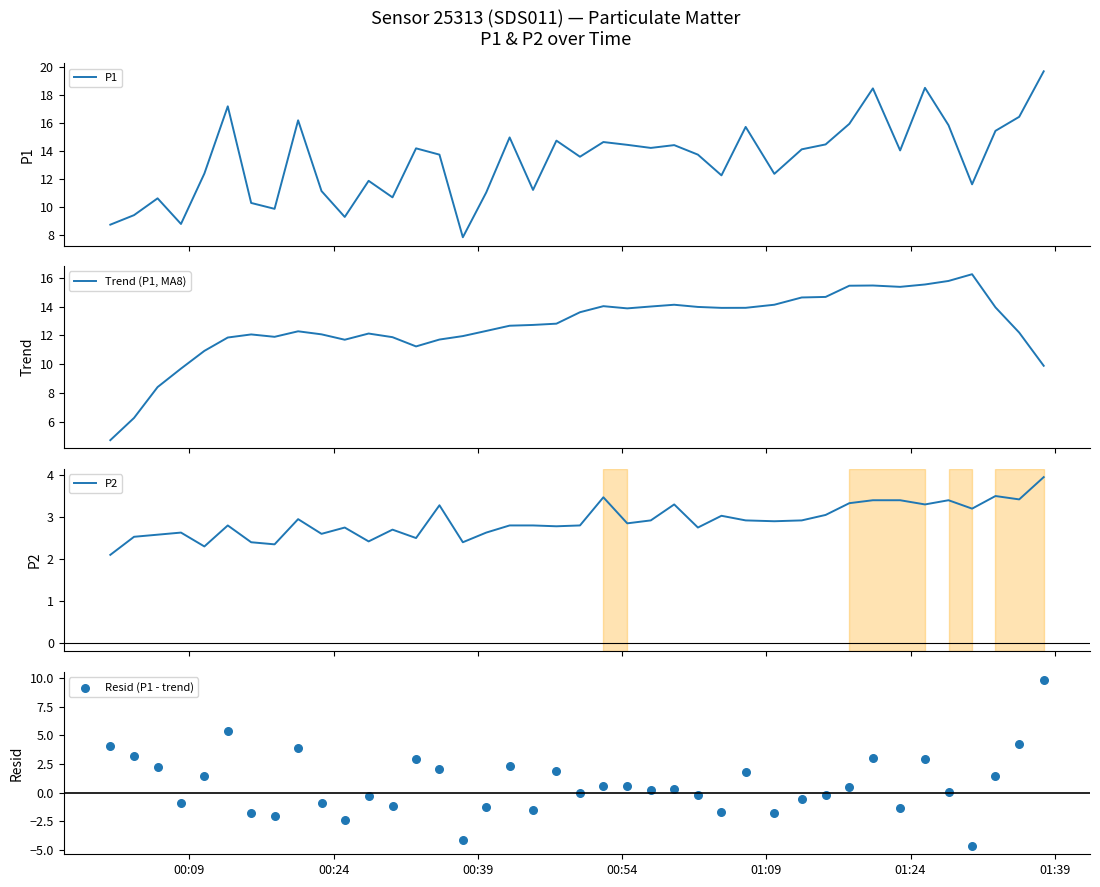

At how many categories does at least one series exceed 10?

37